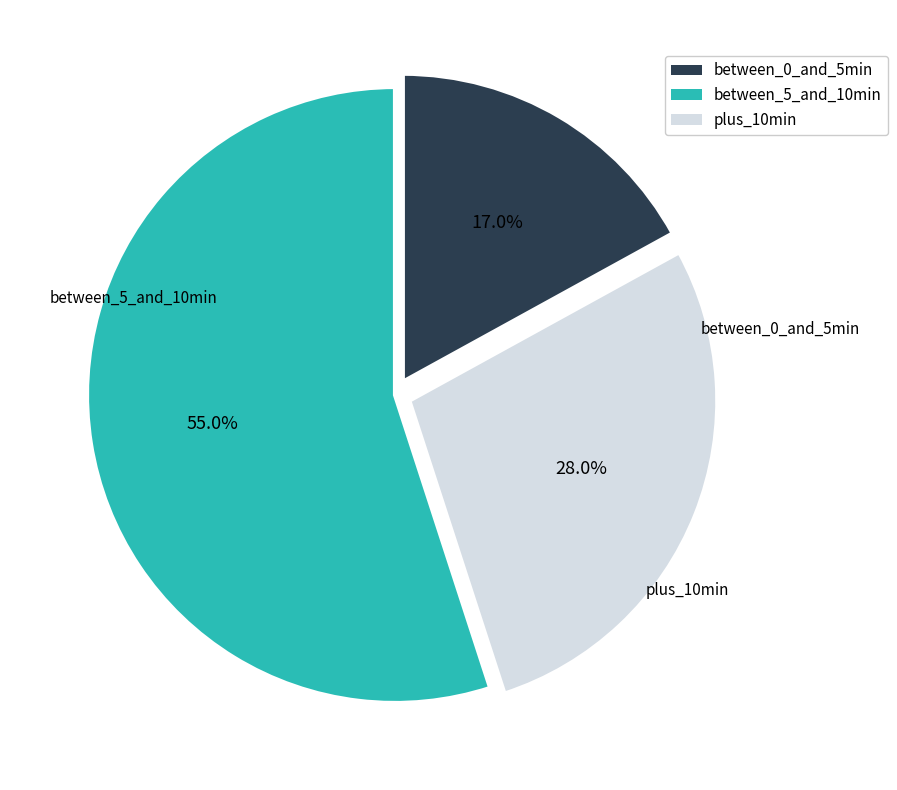

Does any single category account for the majority?

Yes